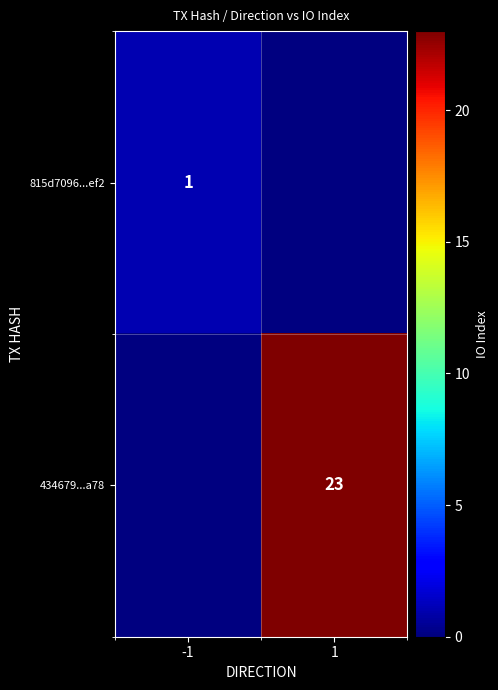

How many series are shown in this chart?

2